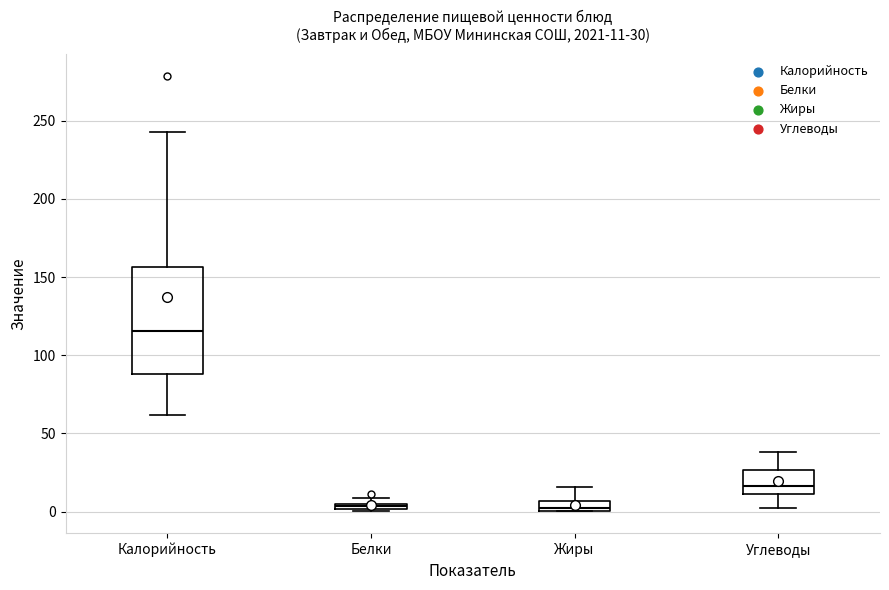

Which box is the tallest, from its lower edge to its upper edge?

Калорийность